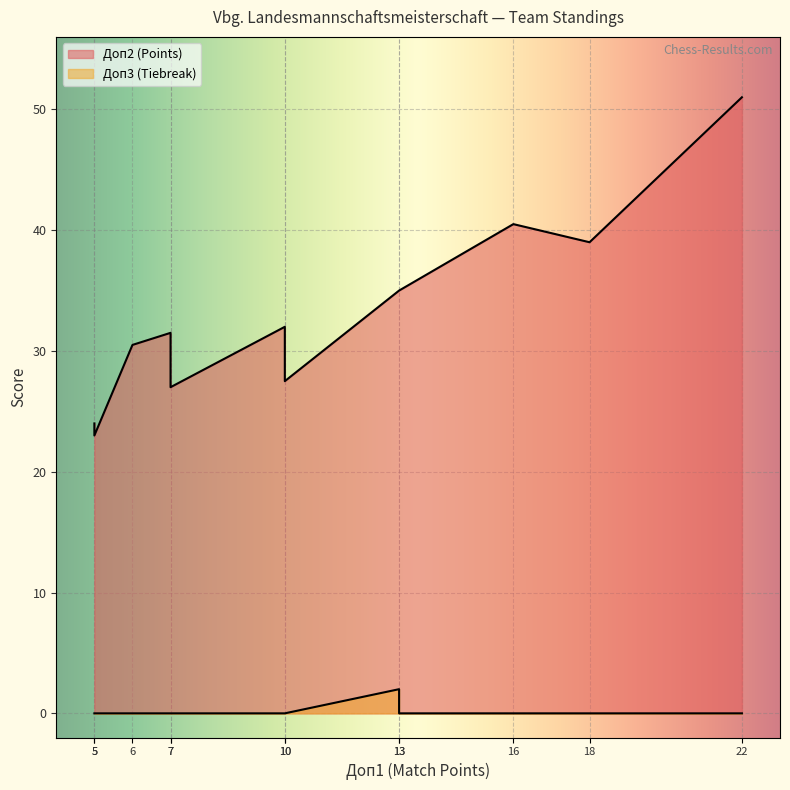

What is the total value across all series at Dornbirn 1?

37.0